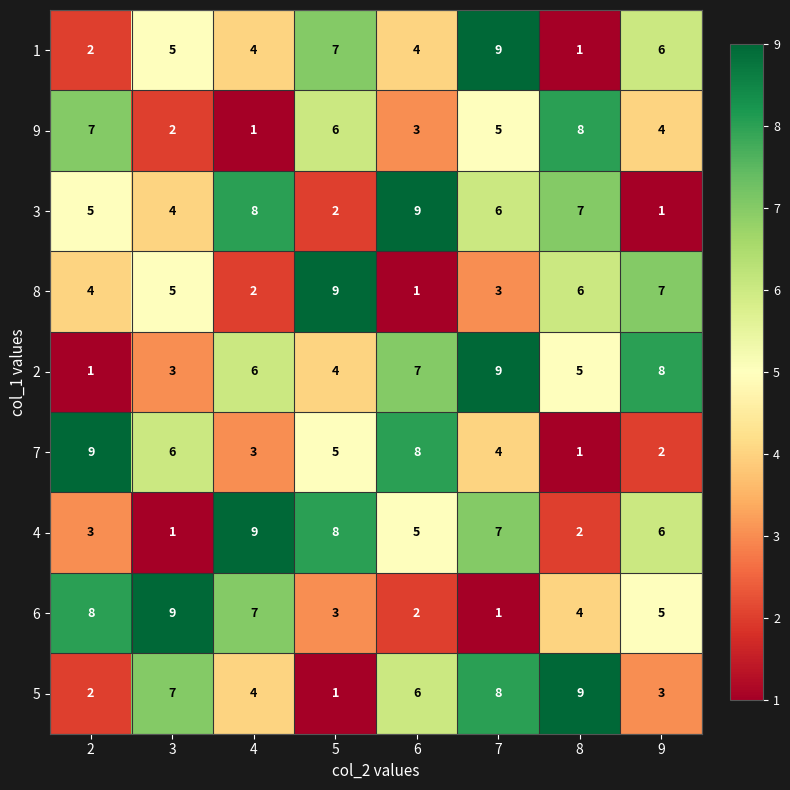

What is the difference between the highest and lowest values at 8?

8